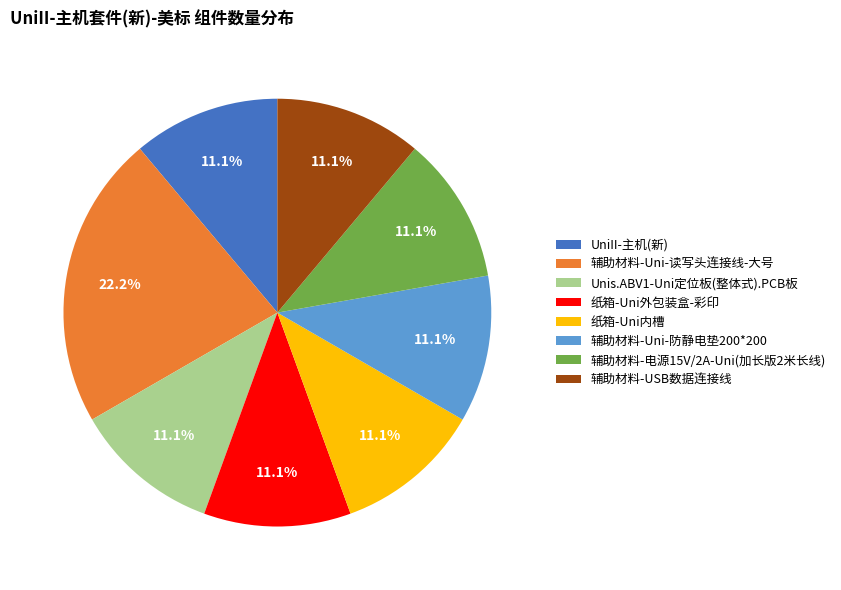

To the nearest percent, what percentage of the pie is 辅助材料-Uni-防静电垫200*200?

11%